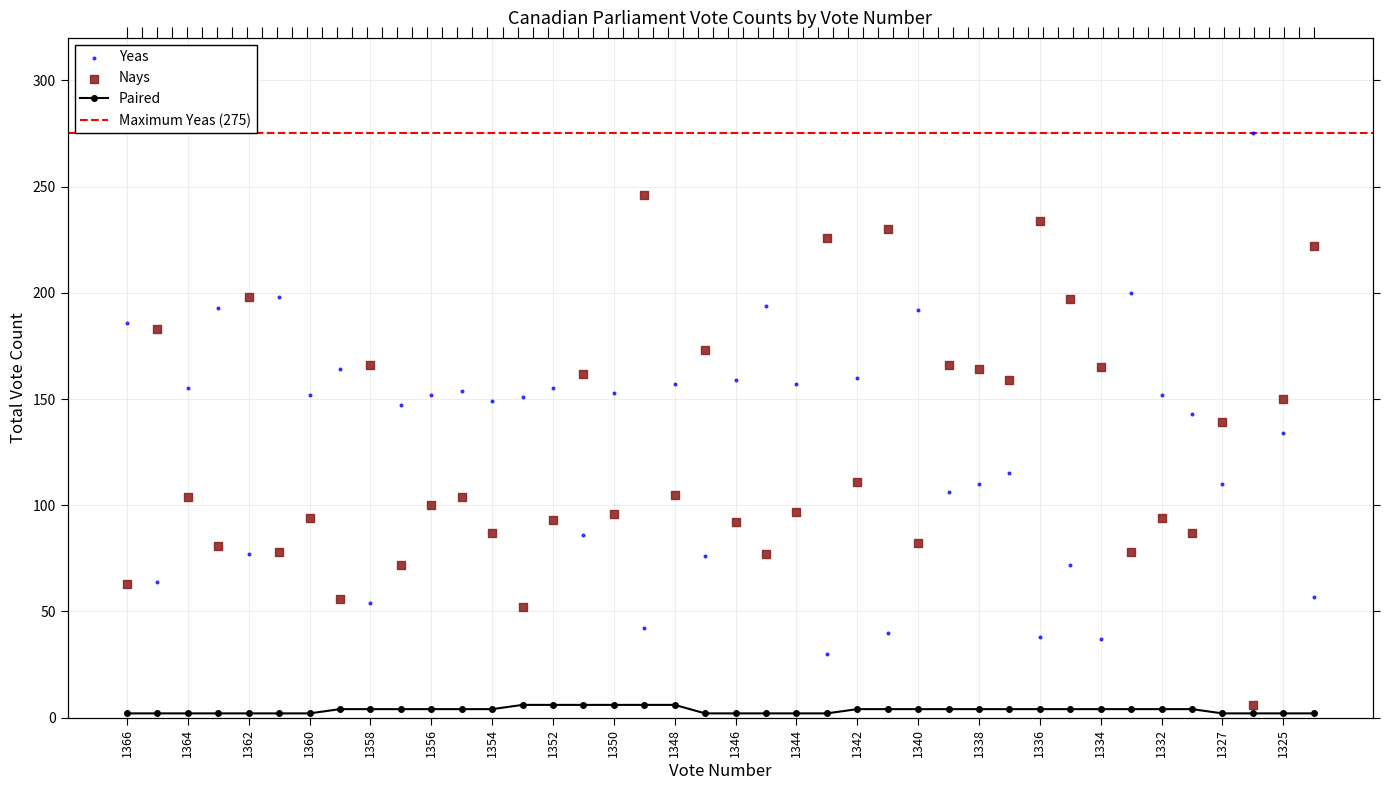

Is the value of Nays at 1336 greater than the value of Paired at 1365?

Yes